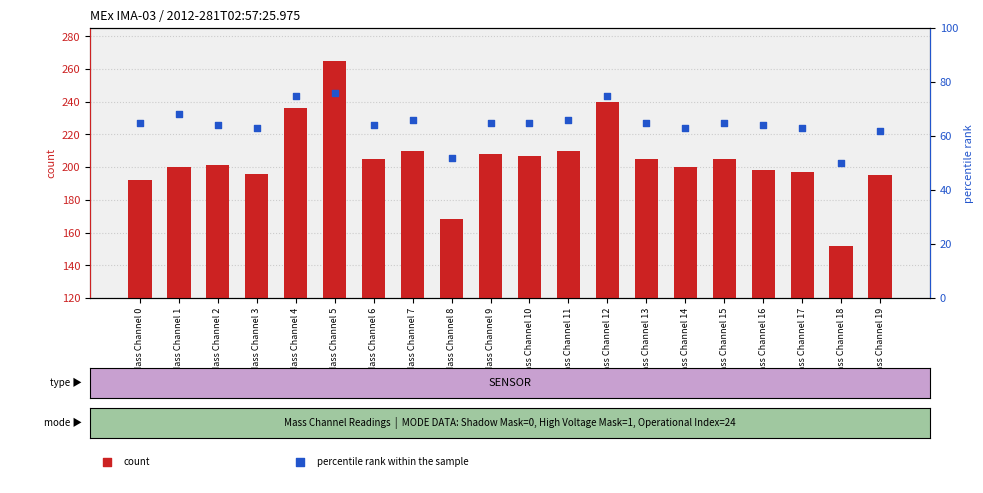

What is the total value across all series at Mass Channel 8?

220